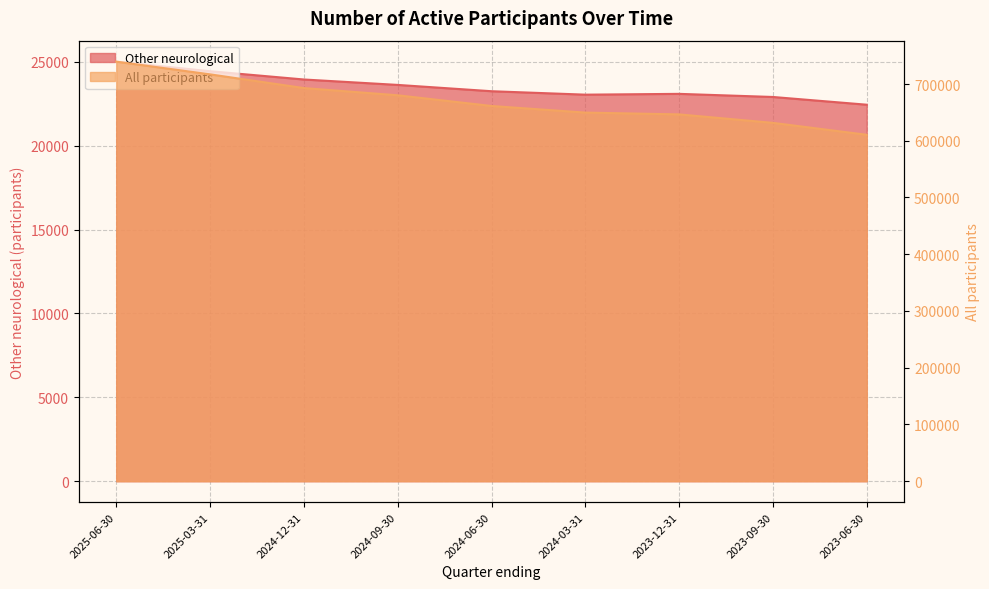

Which series has the largest range (max minus min)?

All participants